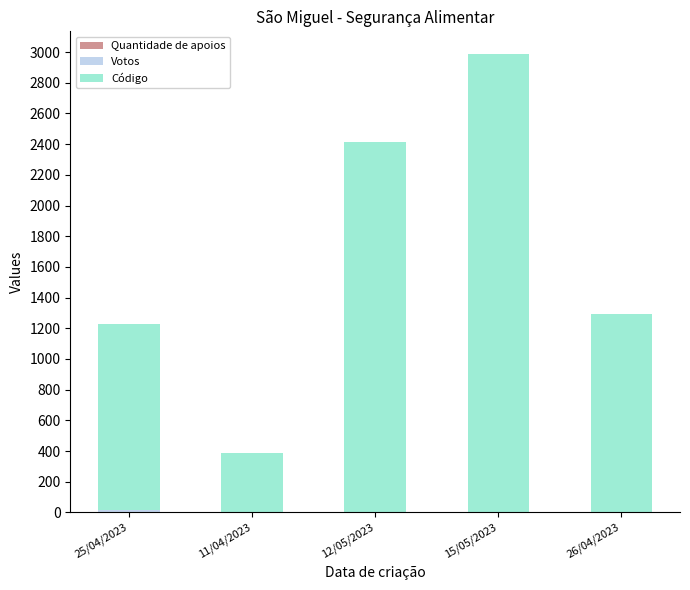

At which category is the sum across all series the highest?

15/05/2023